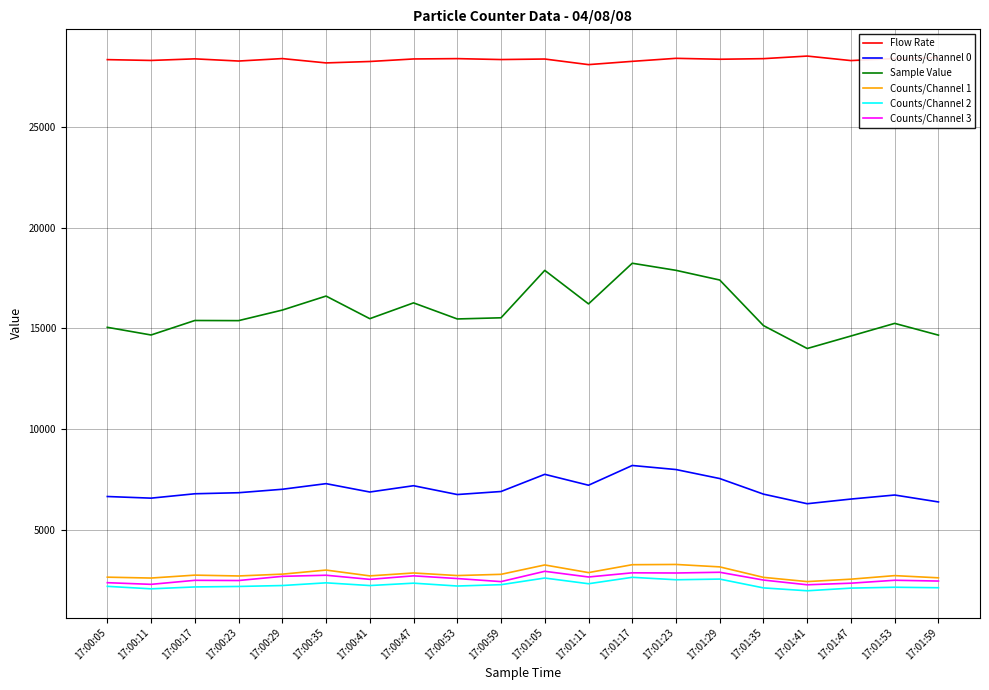

In Flow Rate, how many points are higher than both neighbors (excluding endpoints)?

6